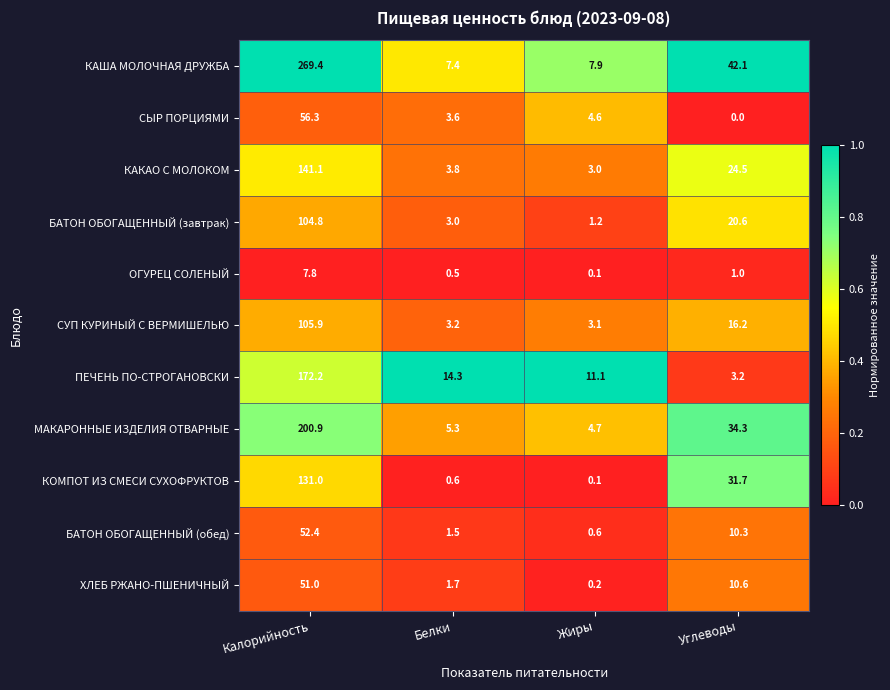

What is the difference between the highest and lowest values at Жиры?

11.0